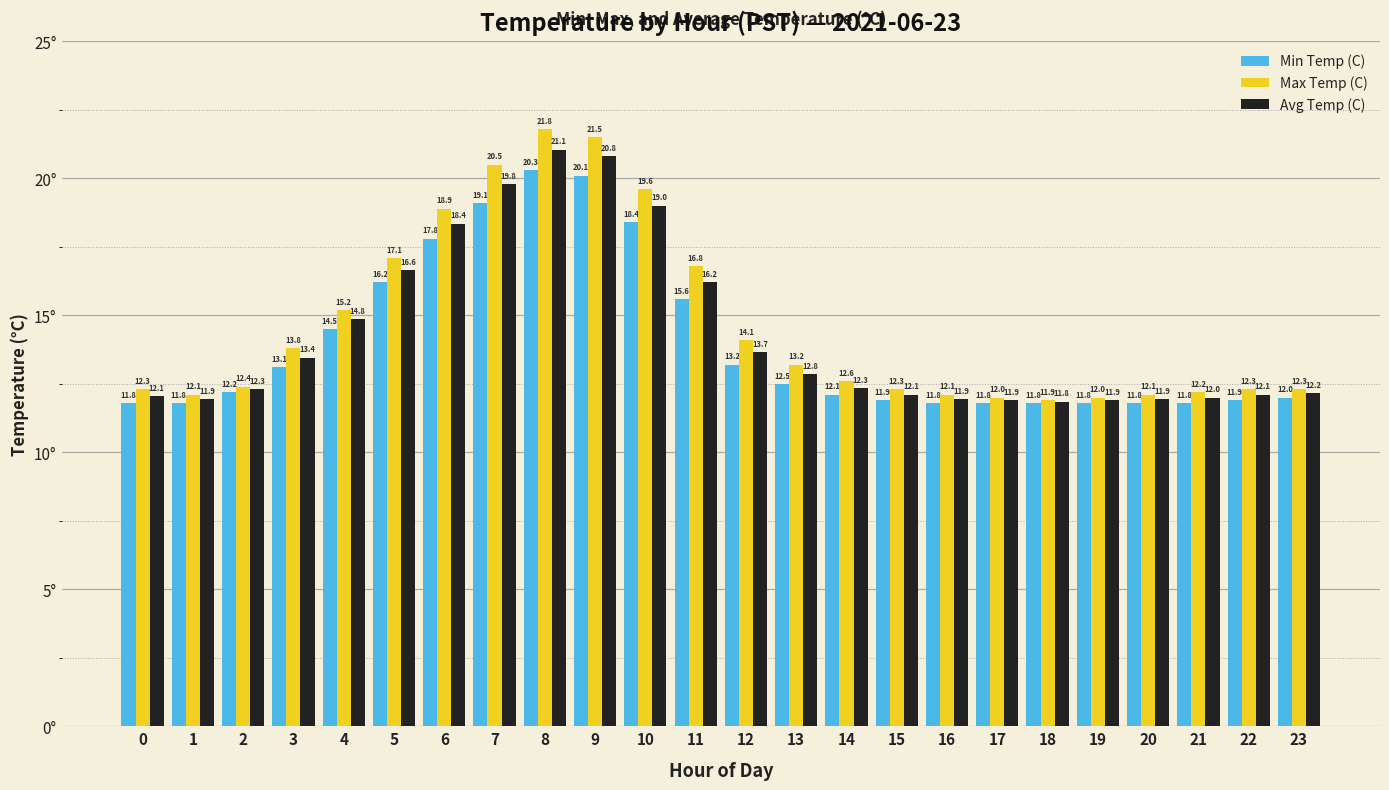

Rank the series by their average value, from lowest to highest.

Min Temp (C), Avg Temp (C), Max Temp (C)